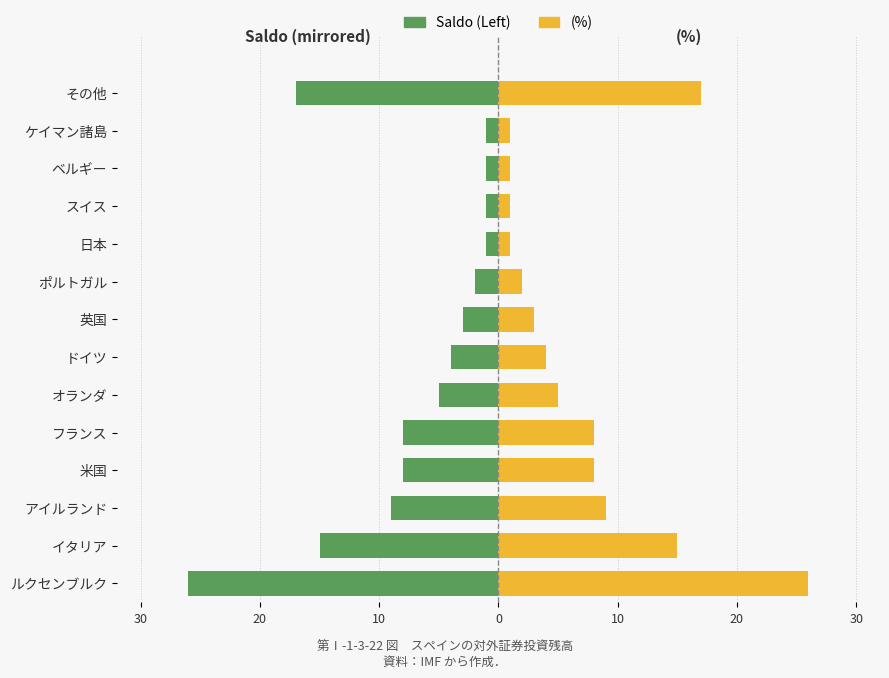

List the series in order of their peak value, highest first.

Saldo (%), Saldo (Left)